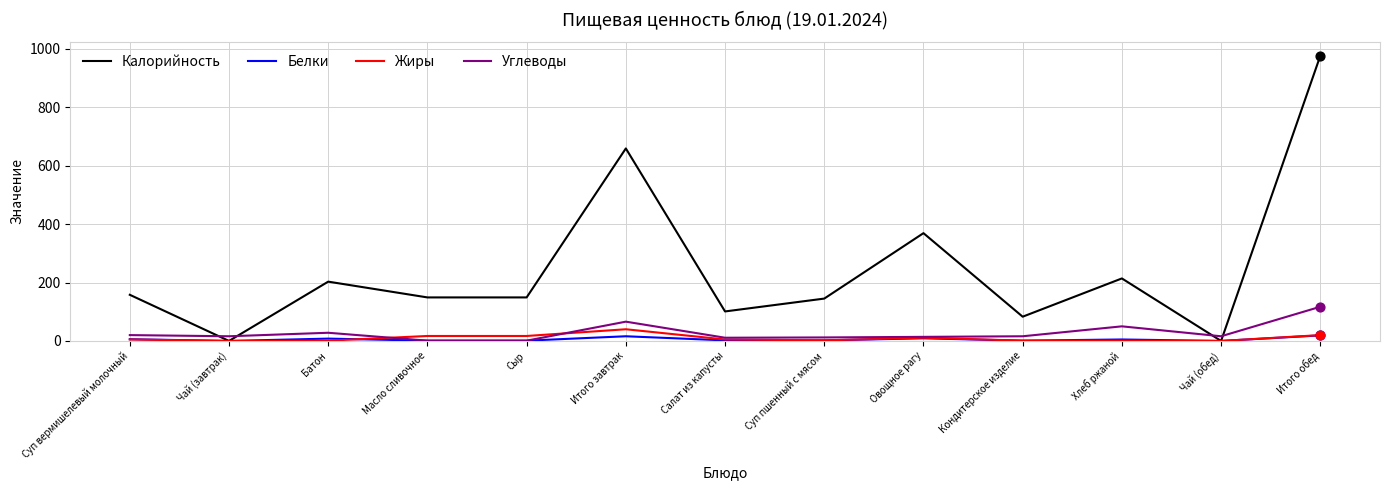

Is the value of Жиры at Суп вермишелевый молочный greater than the value of Калорийность at Масло сливочное?

No